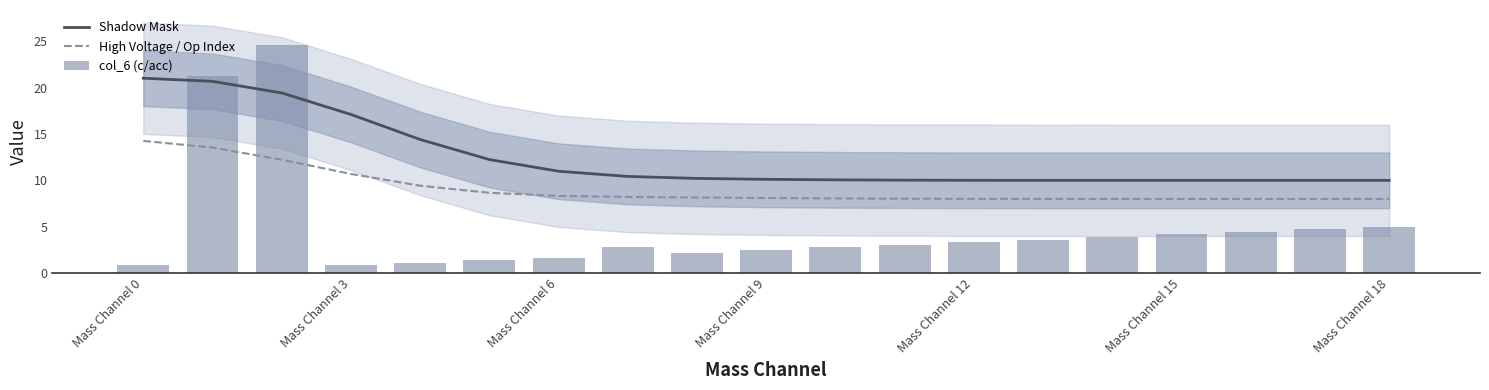

Are the bars grouped side by side (vs. stacked)?

Yes